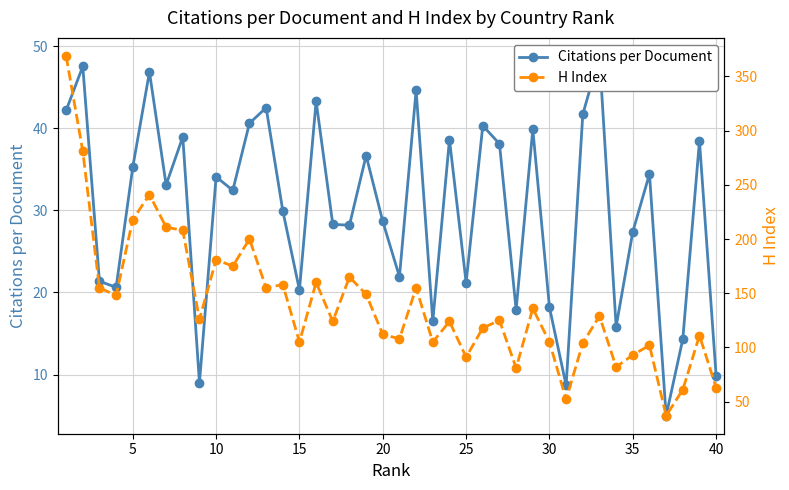

True or false: H Index and Citations per Document intersect in this chart.

False